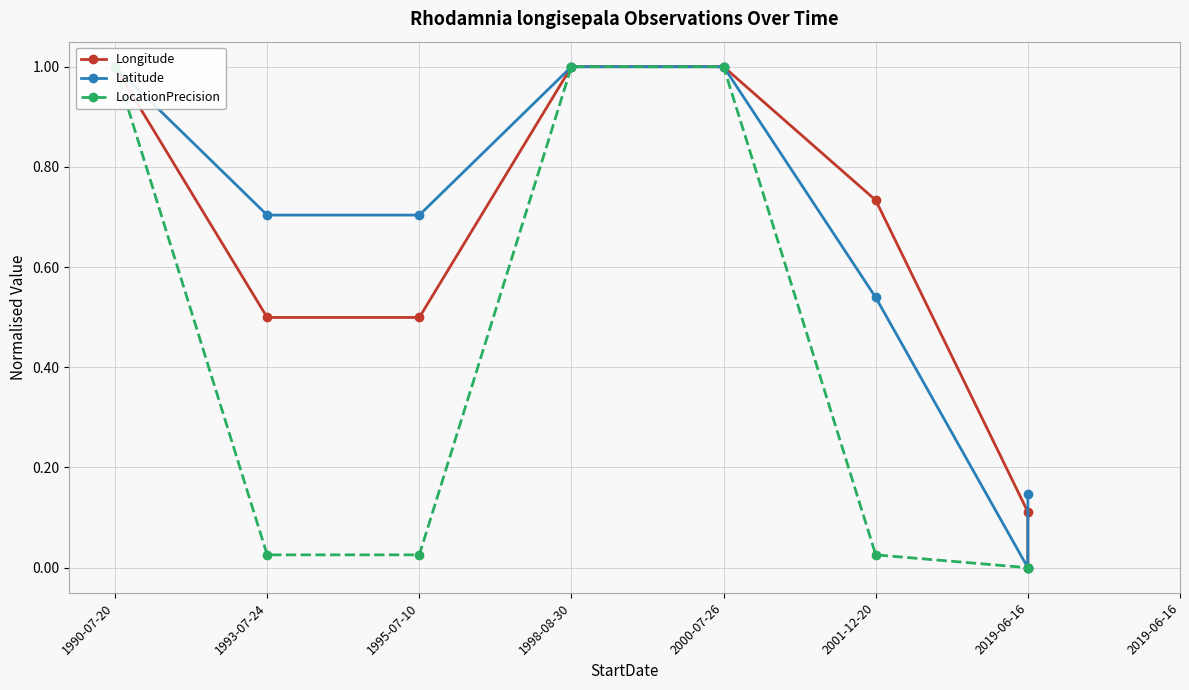

Count the number of data series in this chart.

3